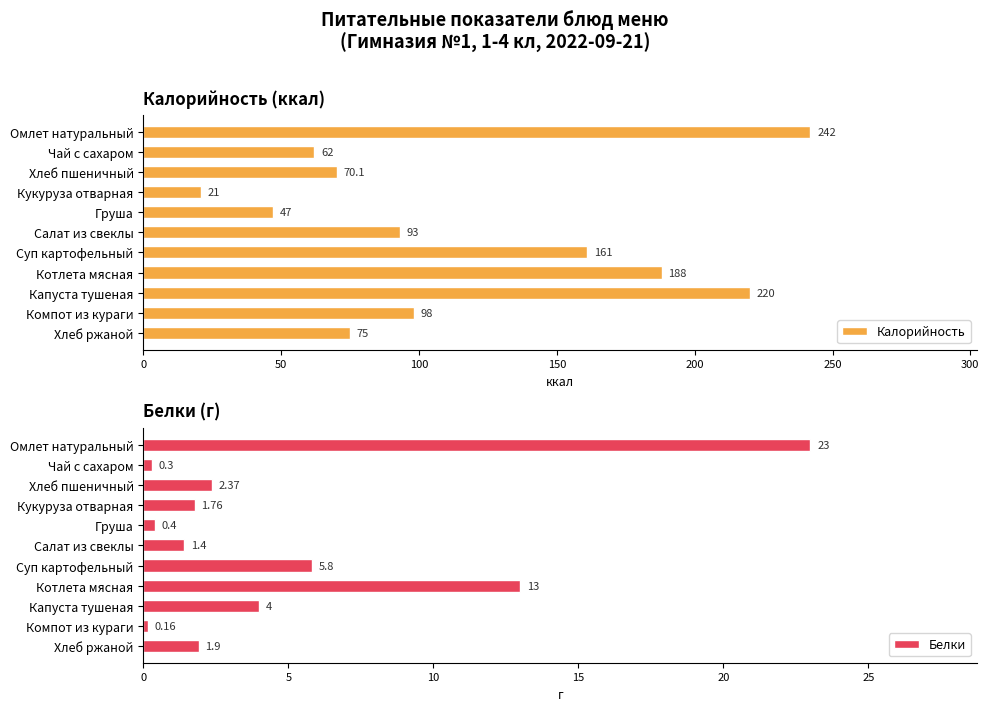

The Калорийность series shows 161.0 at Суп картофельный. True or false?

True